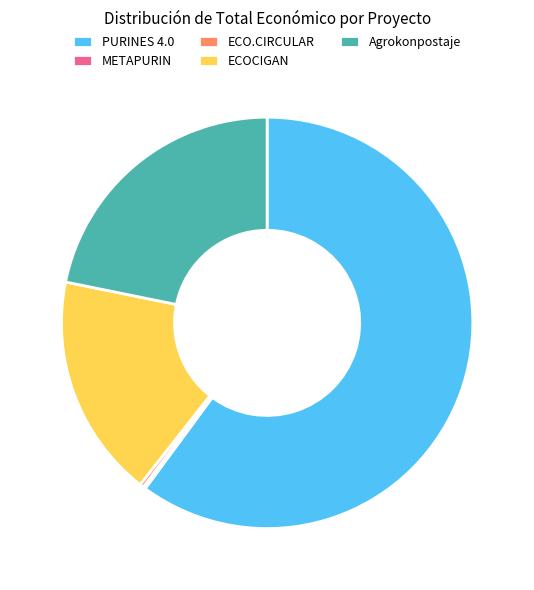

Is the sum of Agrokonpostaje and ECOCIGAN greater than half?

No